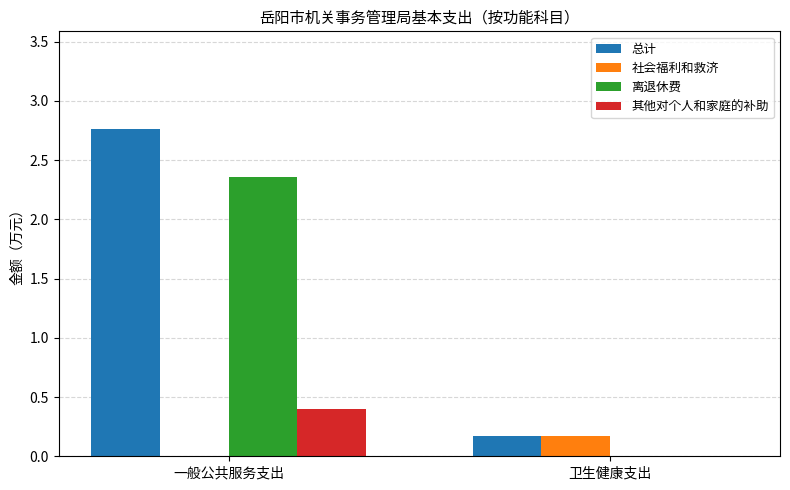

Which series changed the most between 一般公共服务支出 and 卫生健康支出?

总计